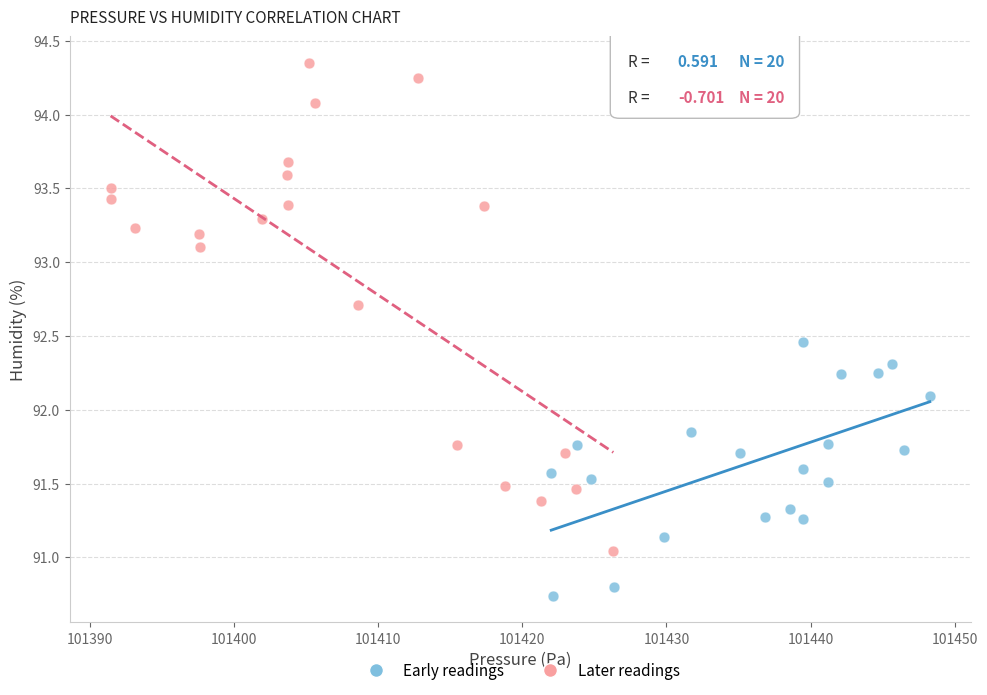

Which series reaches the minimum Y coordinate?

Early readings